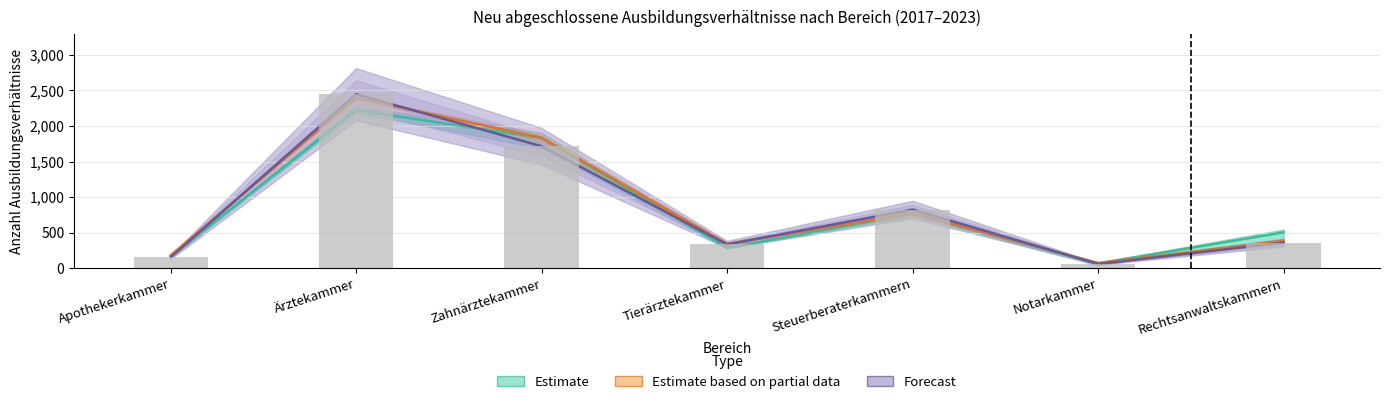

Which series has the largest range (max minus min)?

Forecast